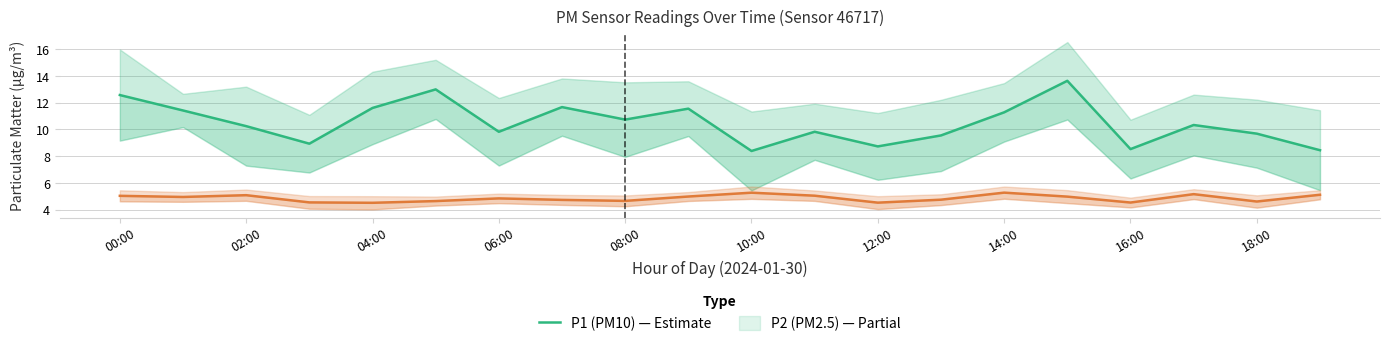

What is the maximum value shown in the chart?

13.6